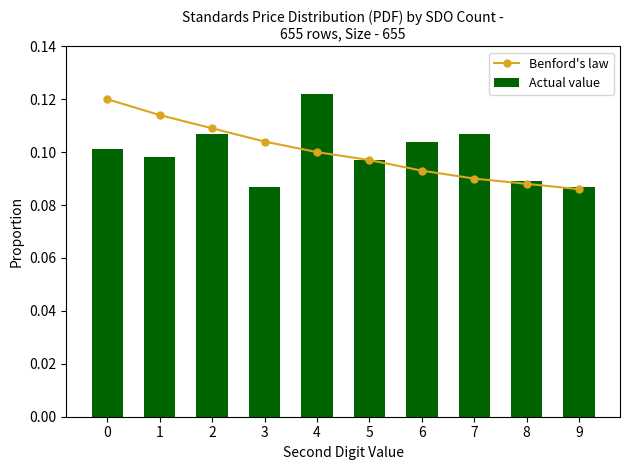

At 8, list the series in order from smallest to largest.

Benford's law, Actual value